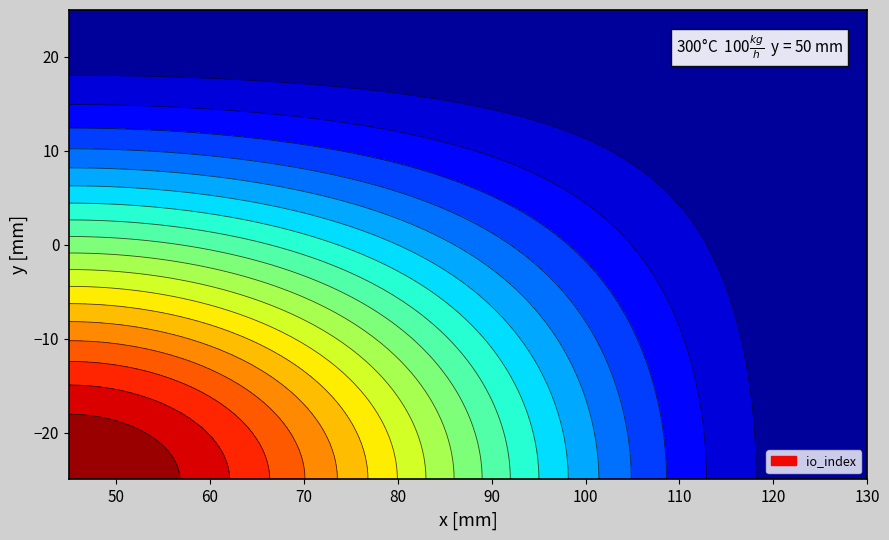

What is the difference between the highest and lowest values at -1?

1792